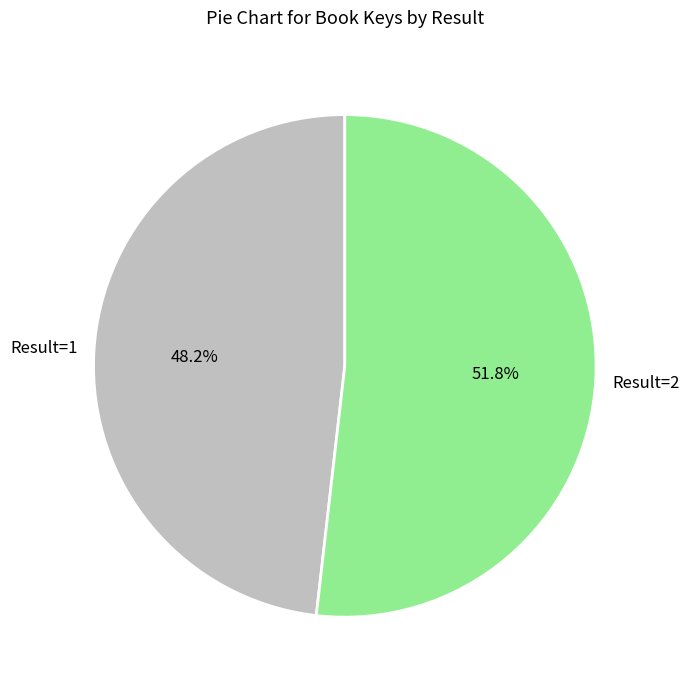

What is the majority slice?

Result=2